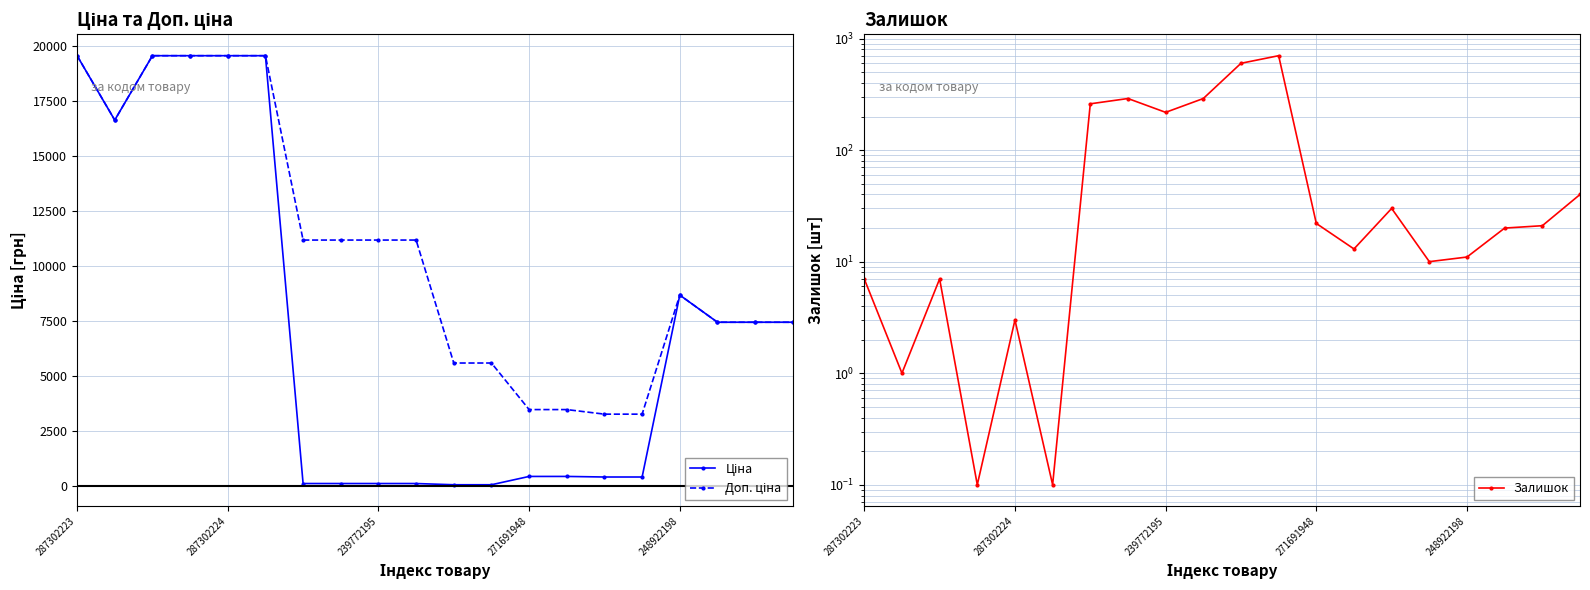

True or false: Залишок has a value of 10.0 at 15.

True